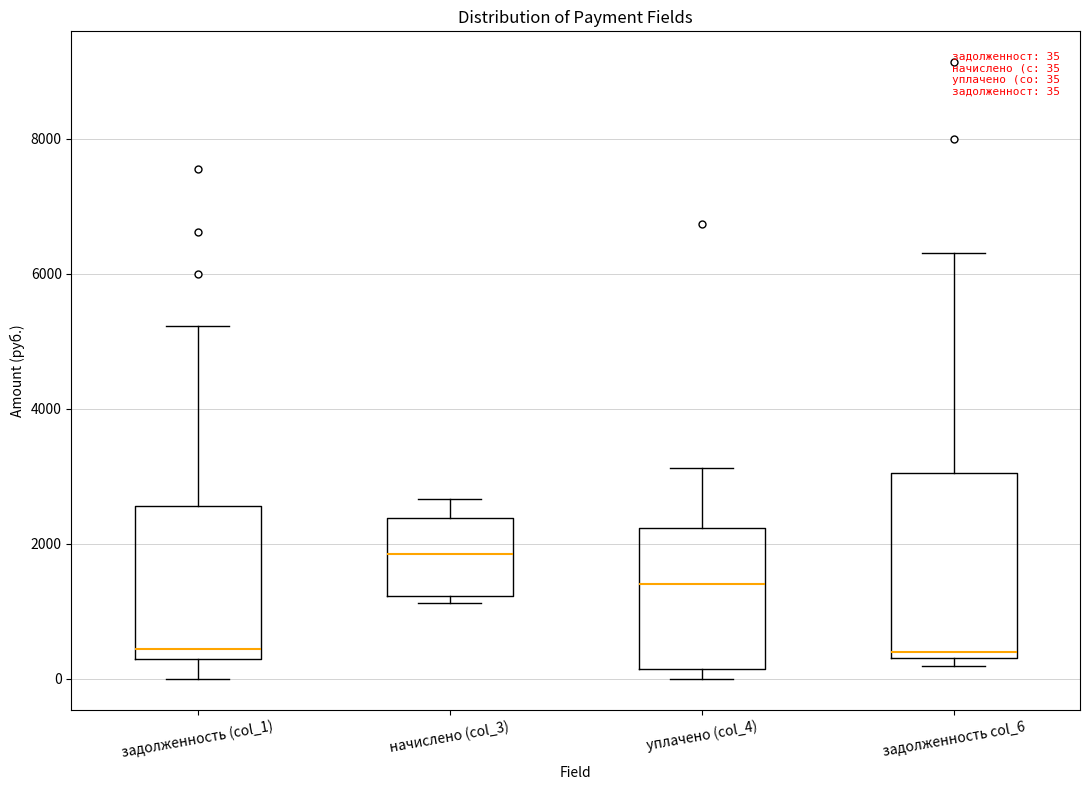

Which box is the tallest, from its lower edge to its upper edge?

задолженность col_6